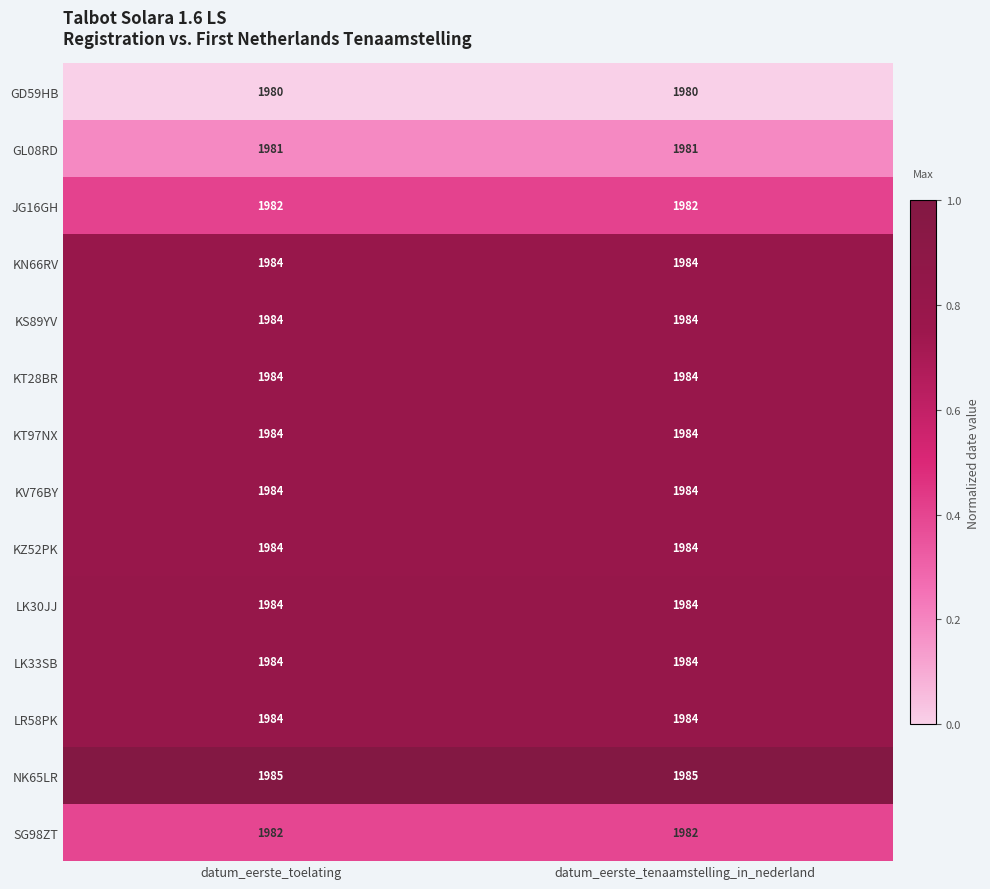

Reading left to right, what are all the values shown in this chart?

GD59HB: datum_eerste_toelating=1980	datum_eerste_tenaamstelling_in_nederland=1980
GL08RD: datum_eerste_toelating=1981	datum_eerste_tenaamstelling_in_nederland=1981
JG16GH: datum_eerste_toelating=1982	datum_eerste_tenaamstelling_in_nederland=1982
KN66RV: datum_eerste_toelating=1984	datum_eerste_tenaamstelling_in_nederland=1984
KS89YV: datum_eerste_toelating=1984	datum_eerste_tenaamstelling_in_nederland=1984
KT28BR: datum_eerste_toelating=1984	datum_eerste_tenaamstelling_in_nederland=1984
KT97NX: datum_eerste_toelating=1984	datum_eerste_tenaamstelling_in_nederland=1984
KV76BY: datum_eerste_toelating=1984	datum_eerste_tenaamstelling_in_nederland=1984
KZ52PK: datum_eerste_toelating=1984	datum_eerste_tenaamstelling_in_nederland=1984
LK30JJ: datum_eerste_toelating=1984	datum_eerste_tenaamstelling_in_nederland=1984
LK33SB: datum_eerste_toelating=1984	datum_eerste_tenaamstelling_in_nederland=1984
LR58PK: datum_eerste_toelating=1984	datum_eerste_tenaamstelling_in_nederland=1984
NK65LR: datum_eerste_toelating=1985	datum_eerste_tenaamstelling_in_nederland=1985
SG98ZT: datum_eerste_toelating=1982	datum_eerste_tenaamstelling_in_nederland=1982